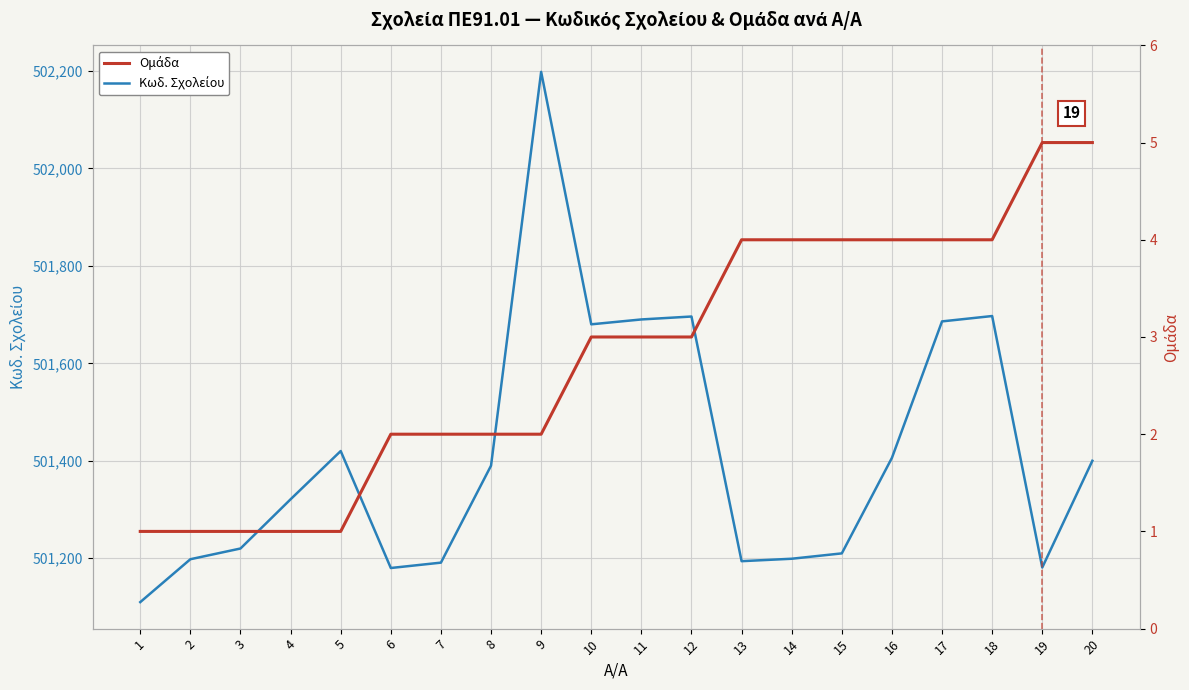

What is the value of the Ομάδα point at the 20th from the left?

5